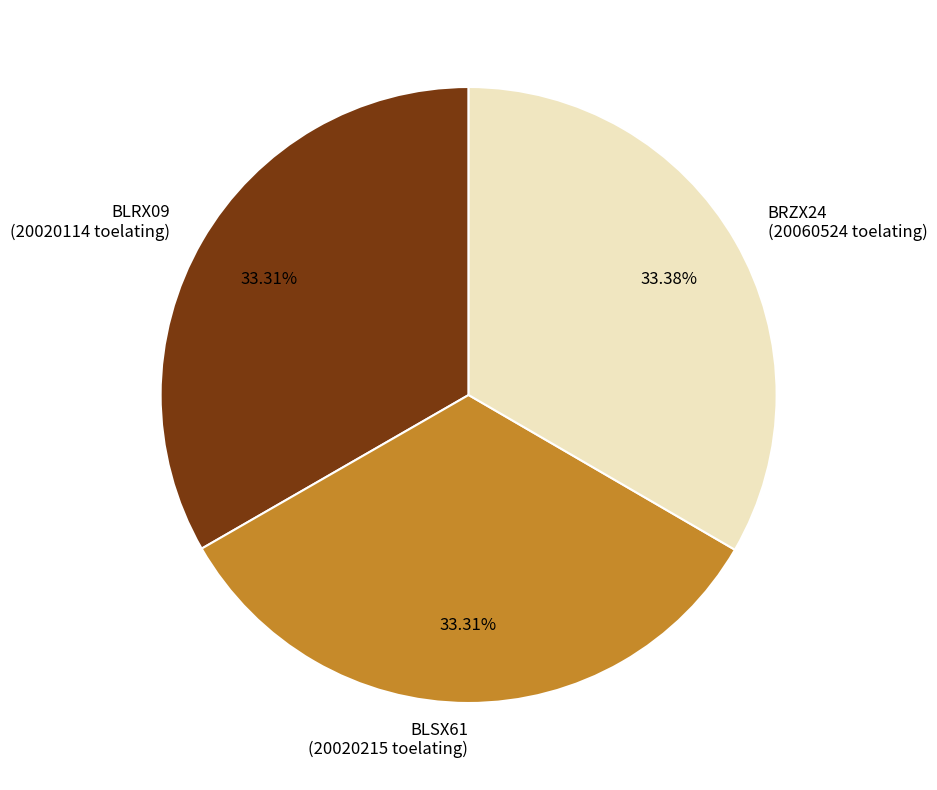

To the nearest percent, what portion does BLSX61 represent?

33%